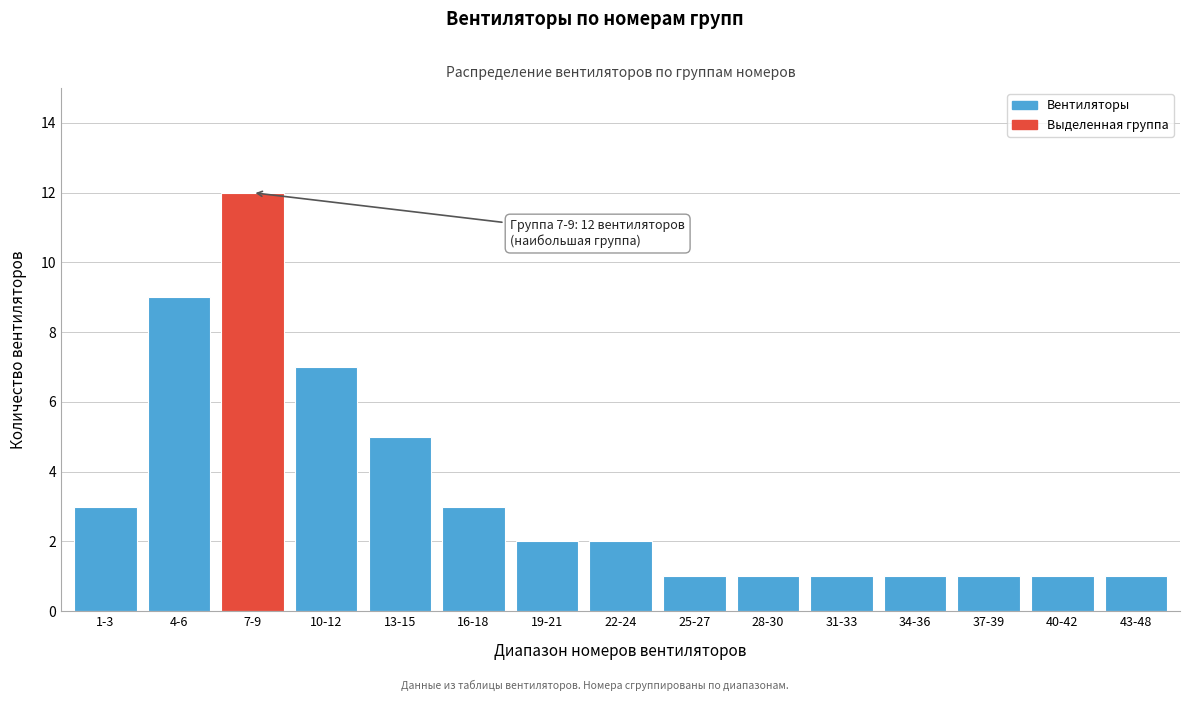

Reading right to left, what are all the values shown in this chart?

43-48=1	40-42=1	37-39=1	34-36=1	31-33=1	28-30=1	25-27=1	22-24=2	19-21=2	16-18=3	13-15=5	10-12=7	7-9=12	4-6=9	1-3=3